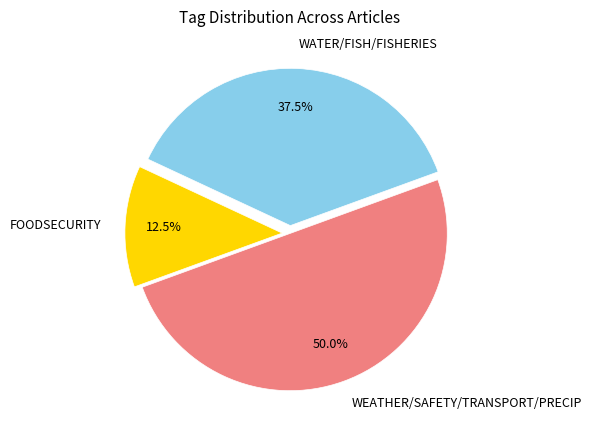

Which slice is the smallest?

FOODSECURITY